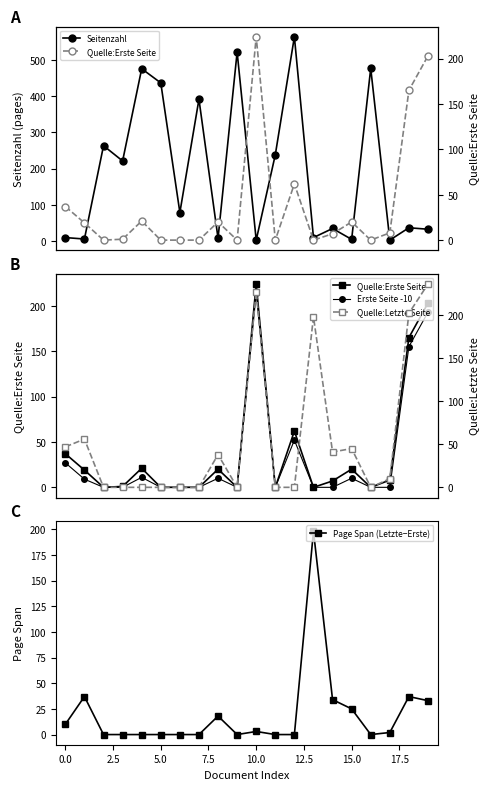

Where is Erste Seite -10 nearest to the value 107?

18